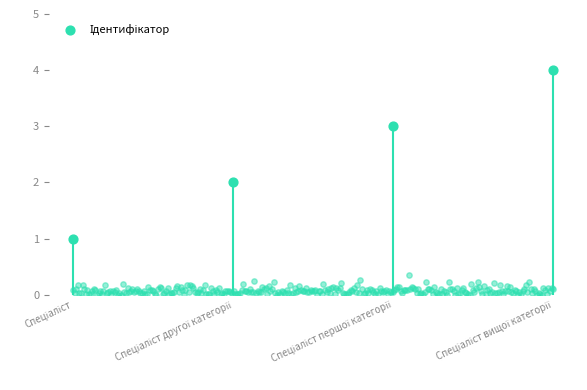

Which has a higher value, Спеціаліст другої категорії or Спеціаліст?

Спеціаліст другої категорії